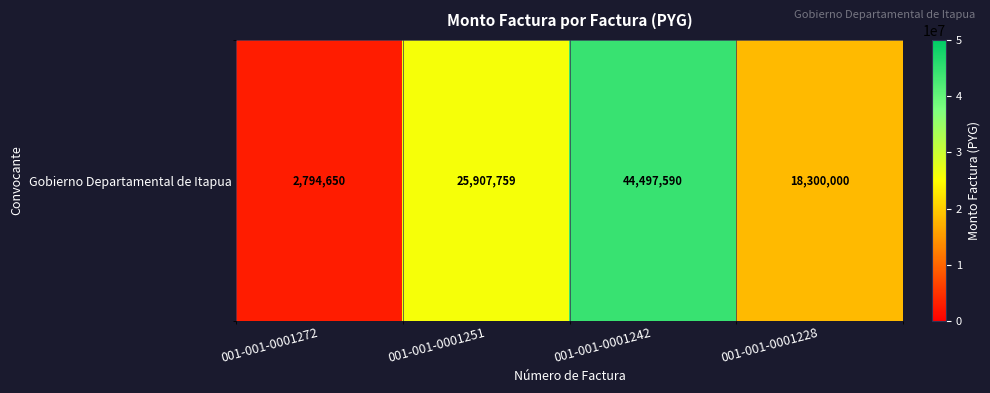

How many values are below 25907759?

2